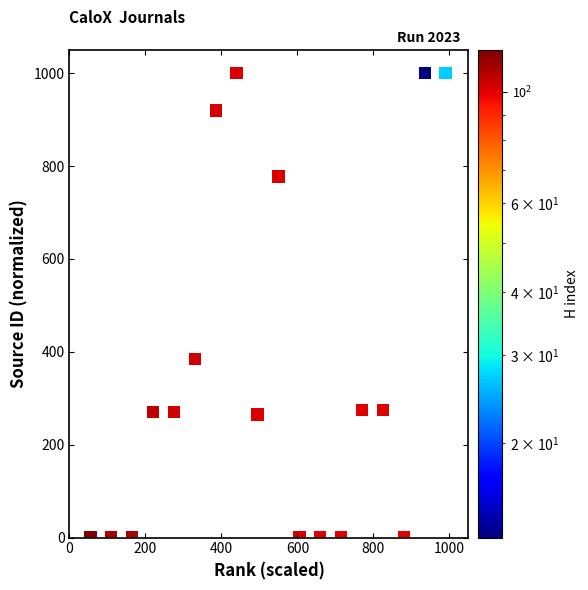

What is the range of Y values (max minus min)?

1000.0